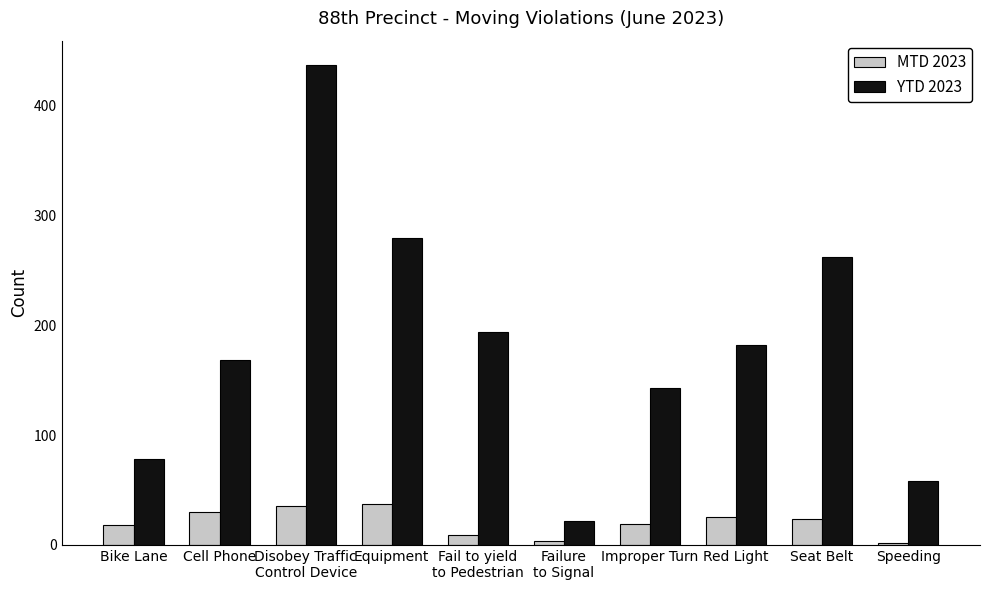

What is the label of the 10th bar from the left?

Speeding